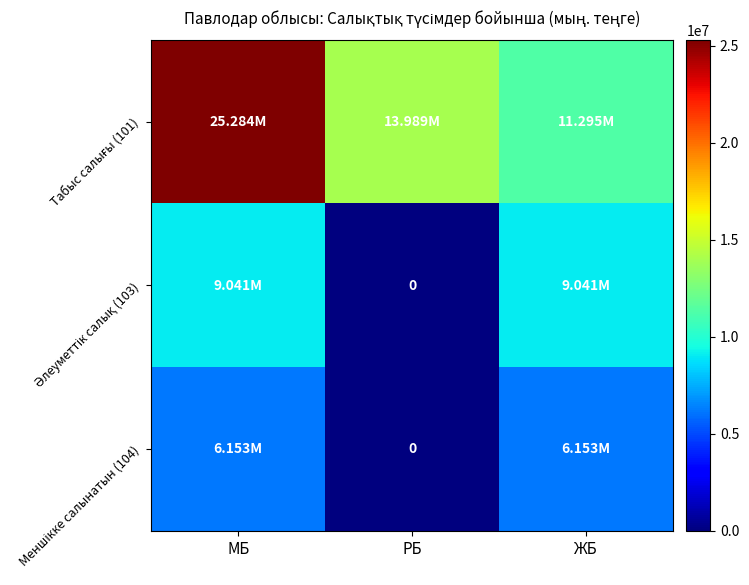

What is the sum of all Табыс салығы (101) values?

50567476